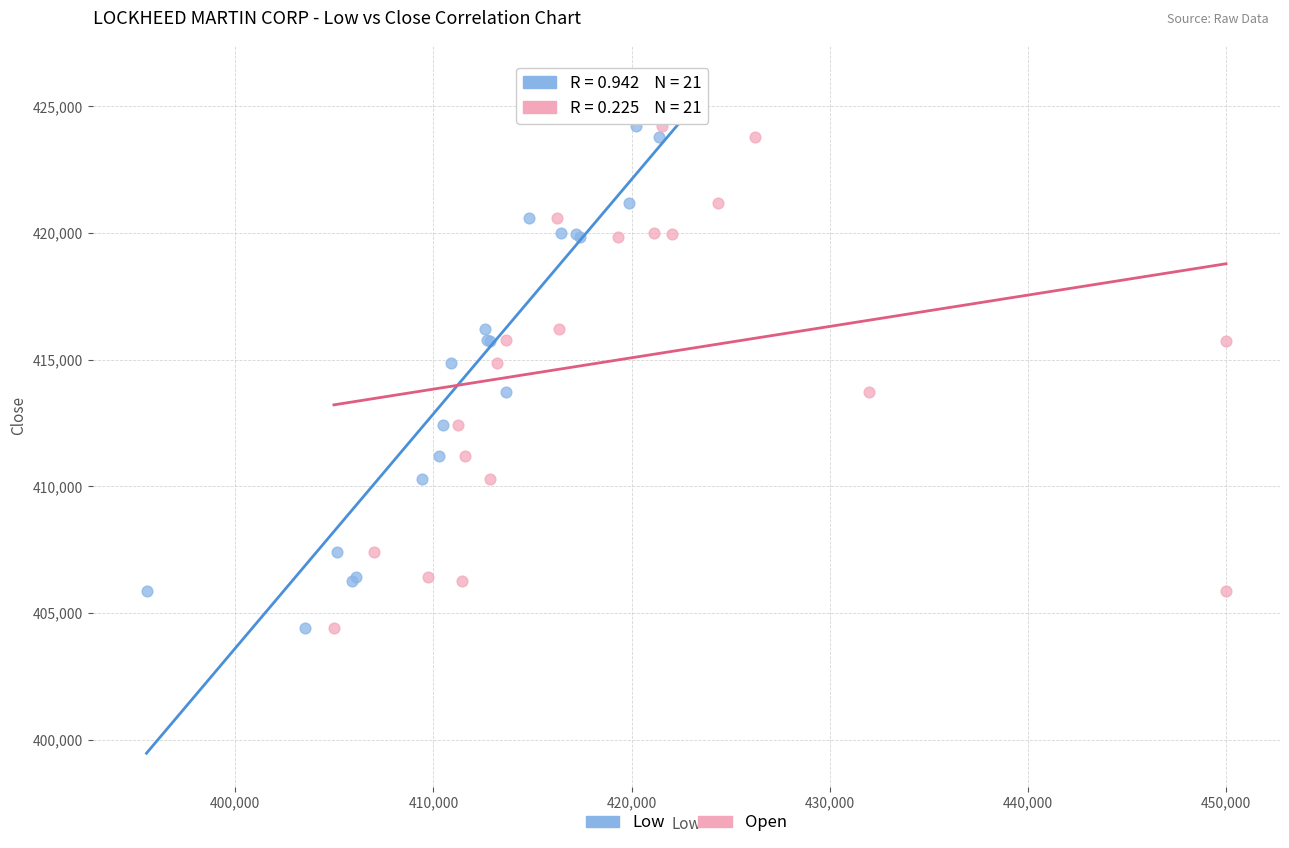

What are all the series names shown in the legend?

Low, Open